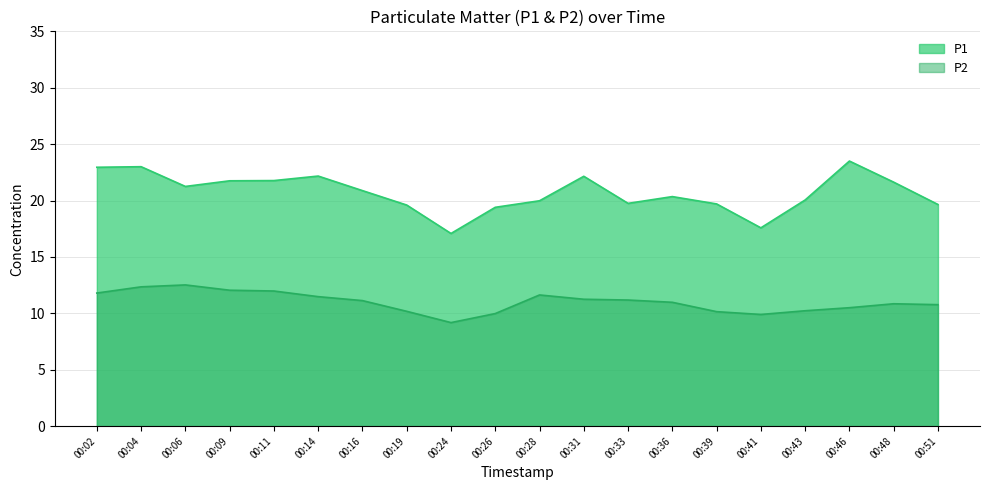

Reading left to right, list all the values displayed in this chart.

P1: 22.9	23.0	21.2	21.8	21.8	22.2	20.9	19.6	17.1	19.4	20.0	22.1	19.8	20.4	19.7	17.6	20.1	23.5	21.6	19.6
P2: 11.8	12.3	12.5	12.1	12.0	11.5	11.1	10.2	9.2	10.0	11.6	11.2	11.2	11.0	10.2	9.9	10.2	10.5	10.8	10.8